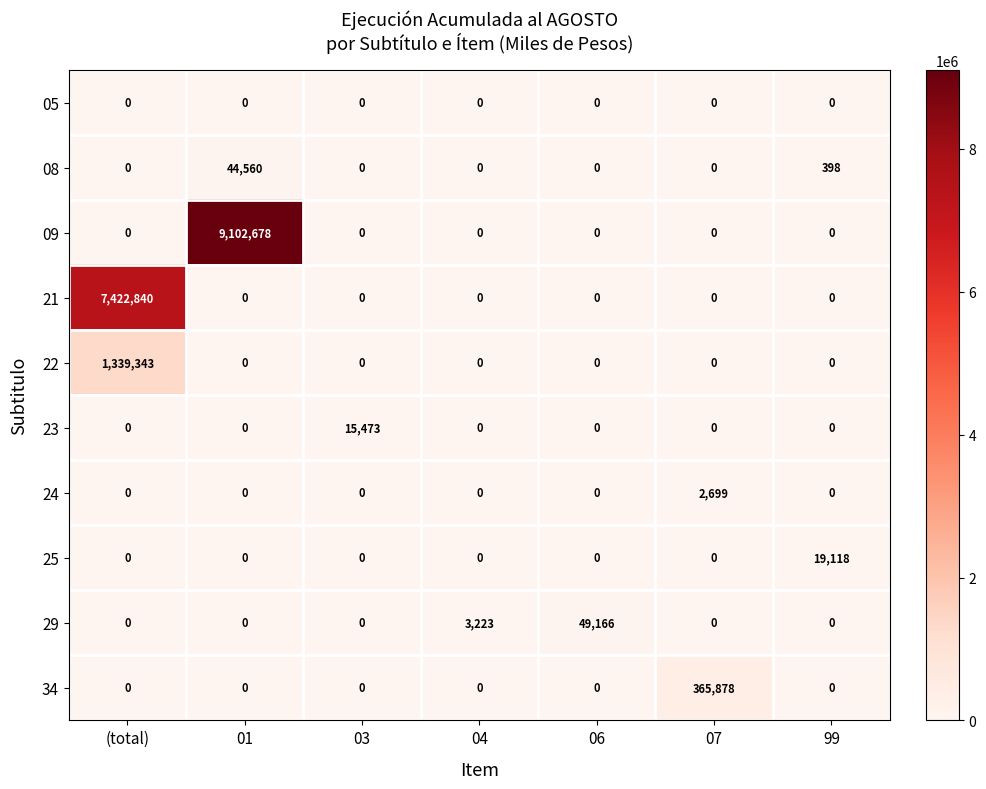

What is the spread (max minus min) of values at (total)?

7422840